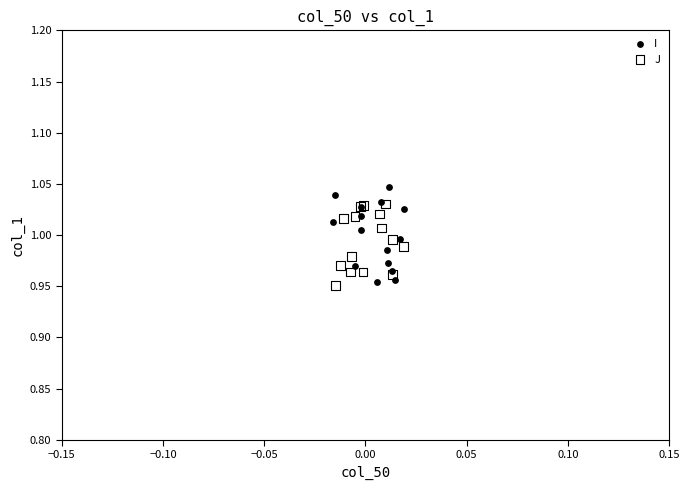

Which series has the largest Y range (max minus min)?

I